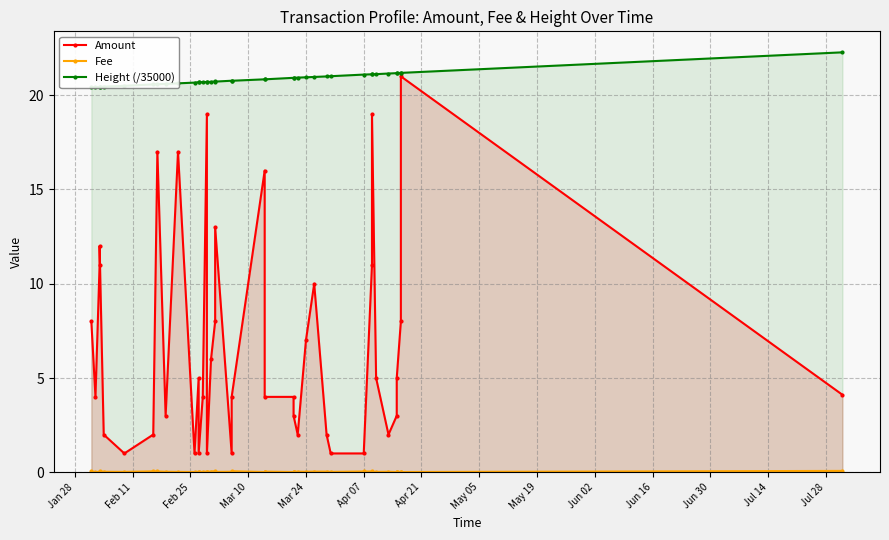

Which series has the largest total across all categories?

Height (/35000)